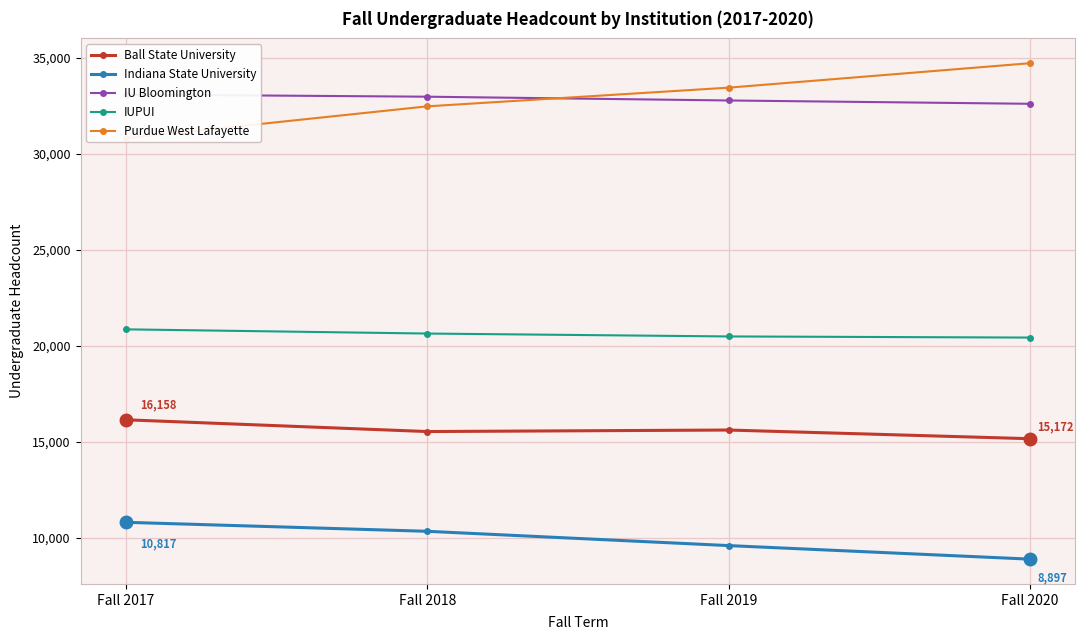

How many series are shown in this chart?

5